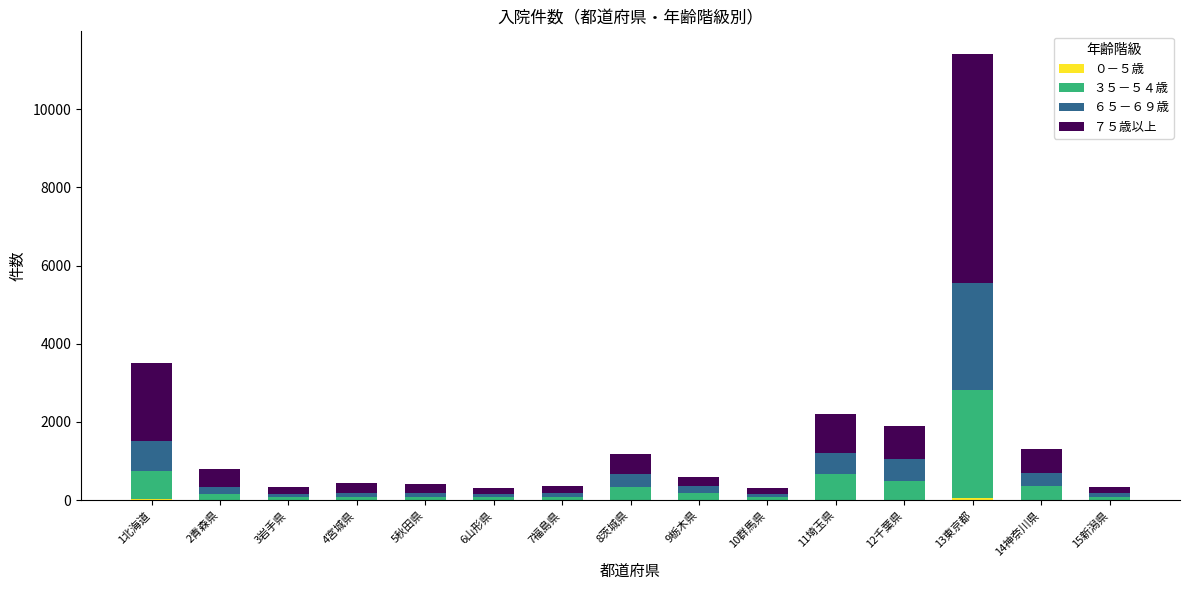

Count the number of categories in the chart.

15